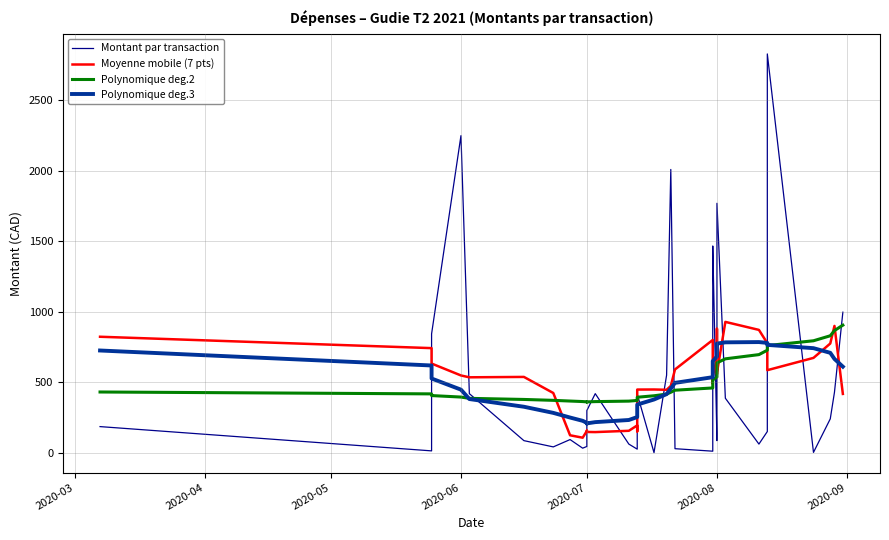

What is the approximate value of Polynomique deg.2 at 2020-05?

405.3